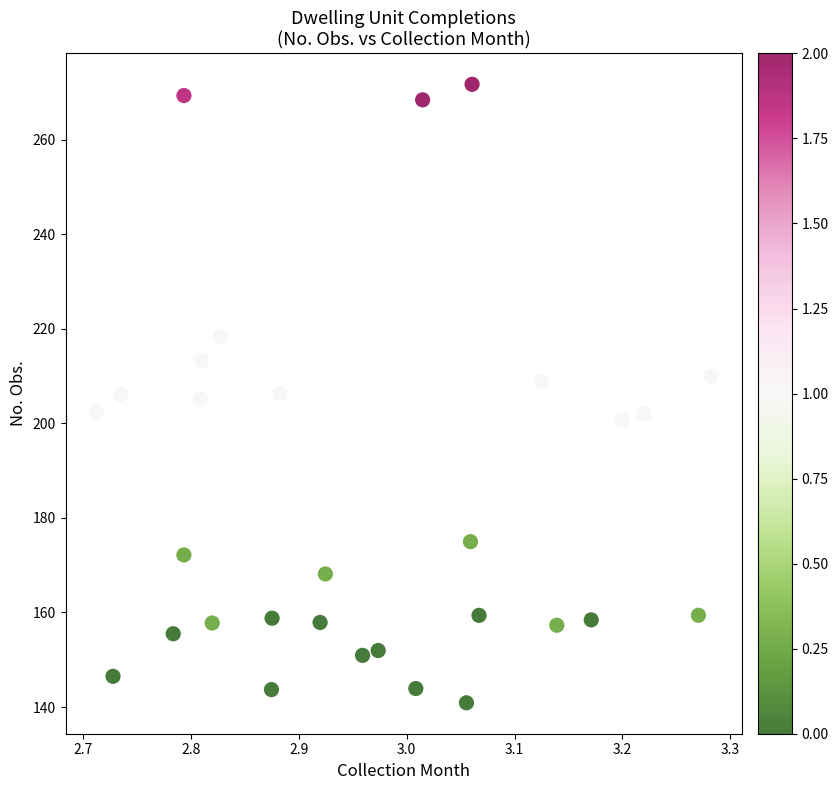

What is the range of X values (max minus min)?

0.6